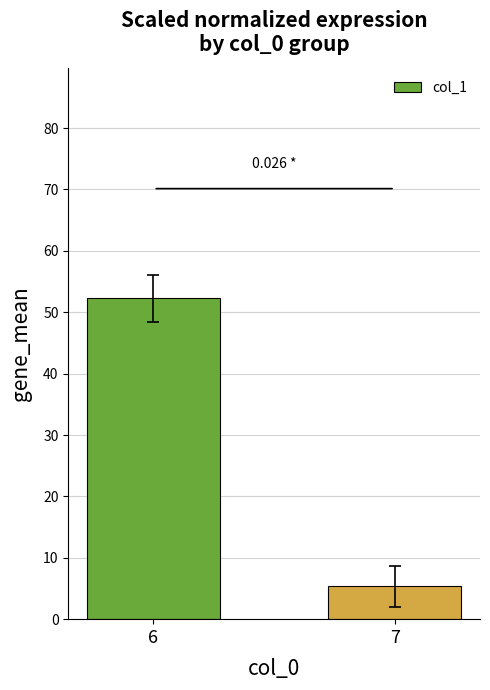

What is the difference between the values at 7 and 6?

46.9